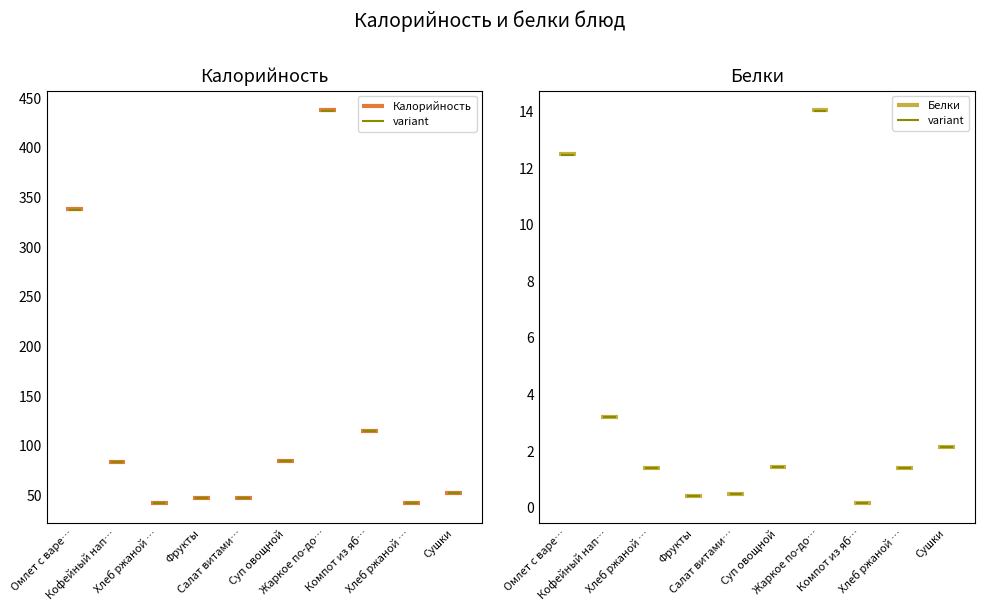

At which label does Белки first exceed 1?

Омлет с вареной колбасой